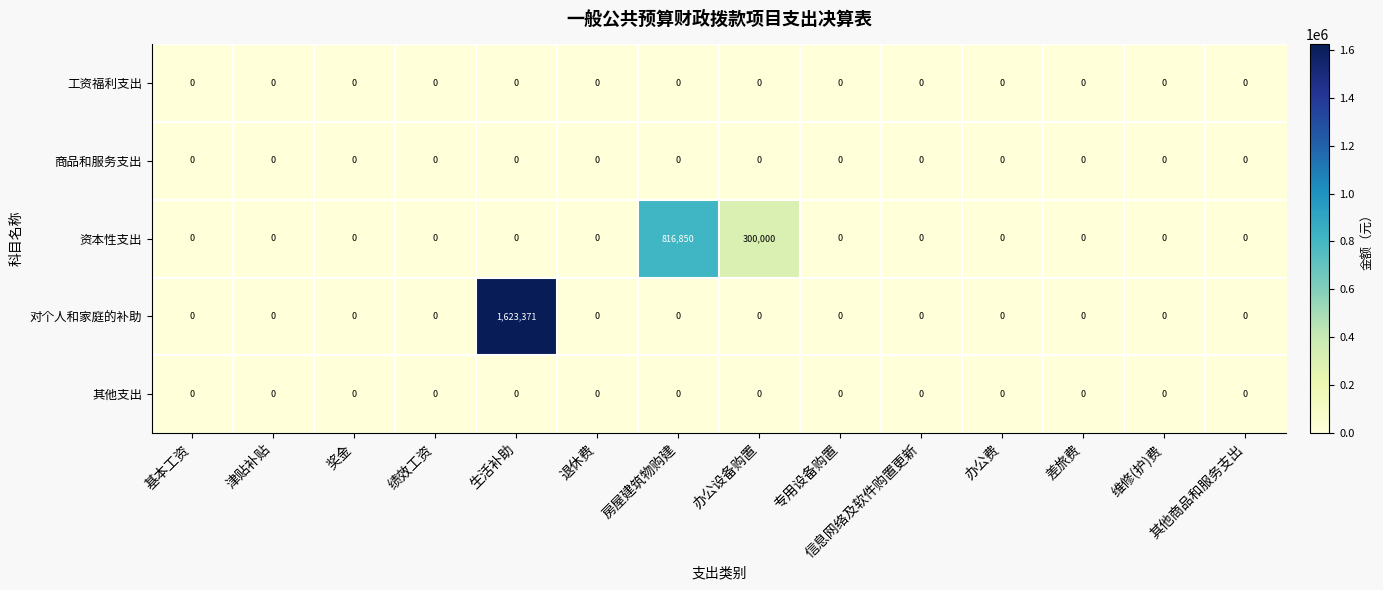

Which series has the largest total across all categories?

对个人和家庭的补助